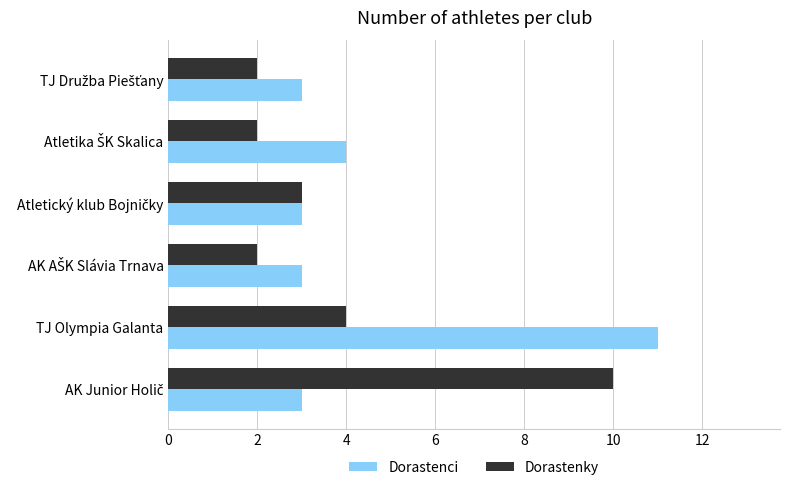

What is the lowest value of the Dorastenky series?

2